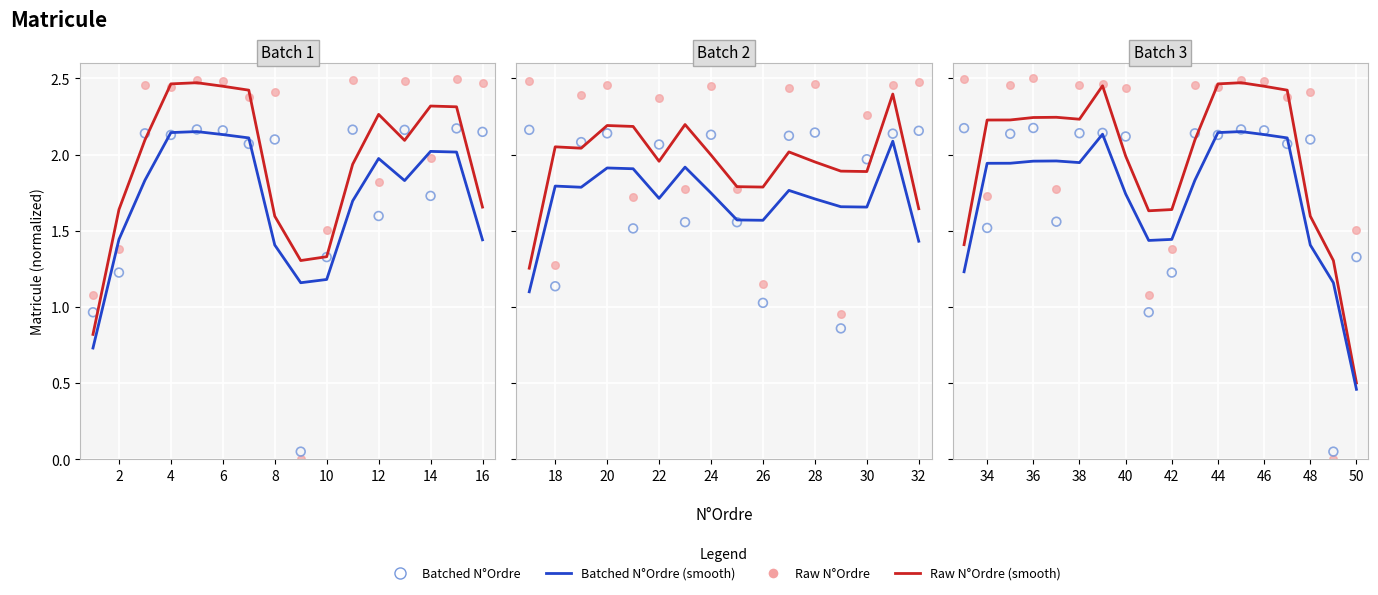

Is the value of Raw N°Ordre at 10 greater than the value of Batched (smooth) at 16?

Yes